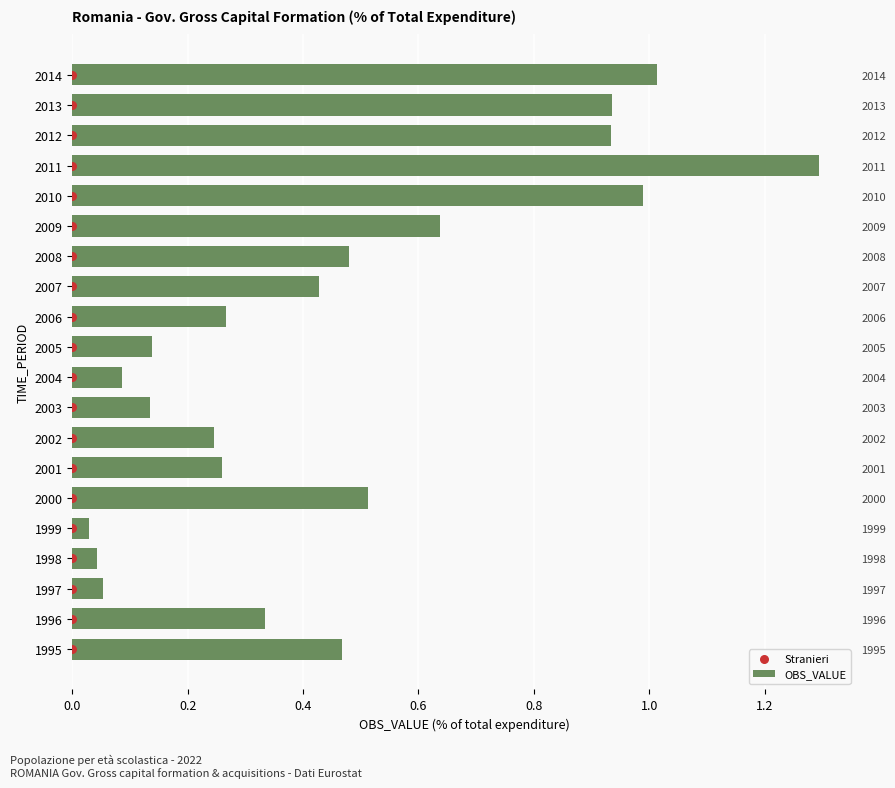

What are all the series names shown in the legend?

OBS_VALUE, Stranieri